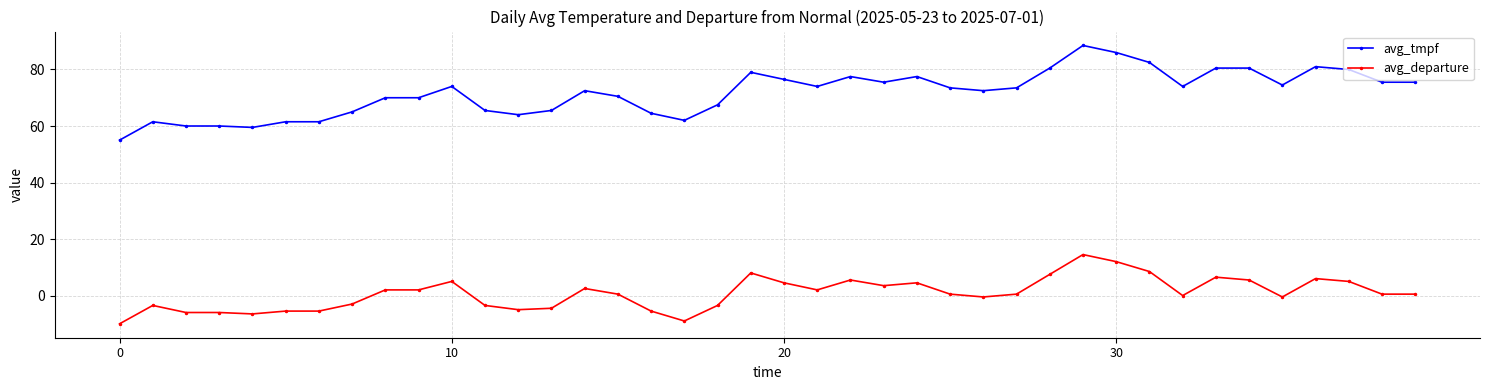

What is the smallest value displayed?

-10.0